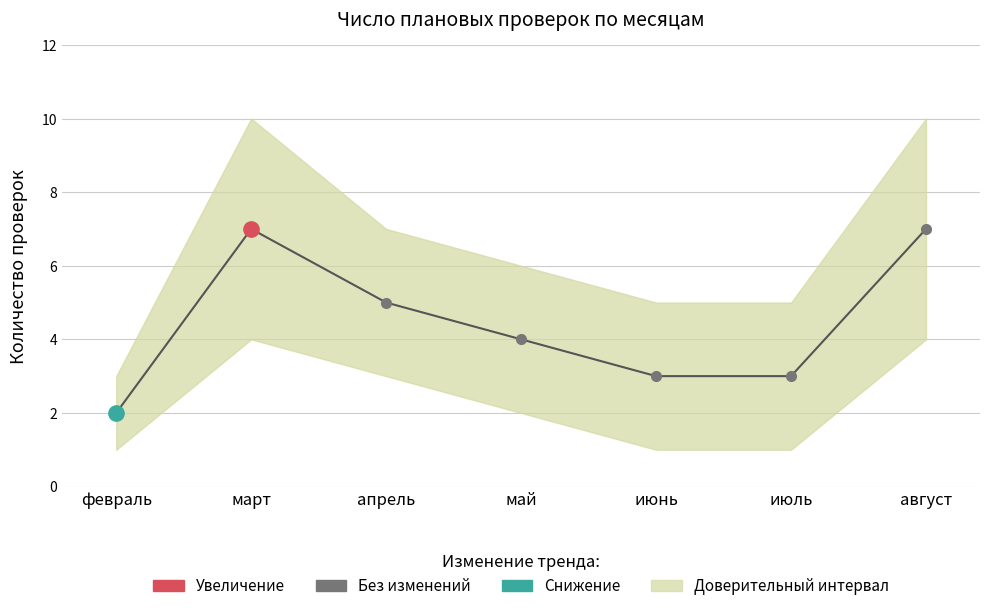

What position from the right is июль?

2